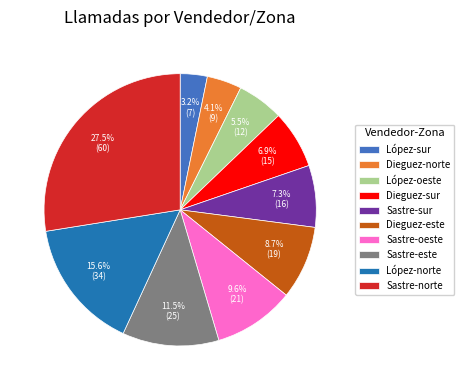

What is the ratio of the value at López-norte to the value at Sastre-sur?

2.1